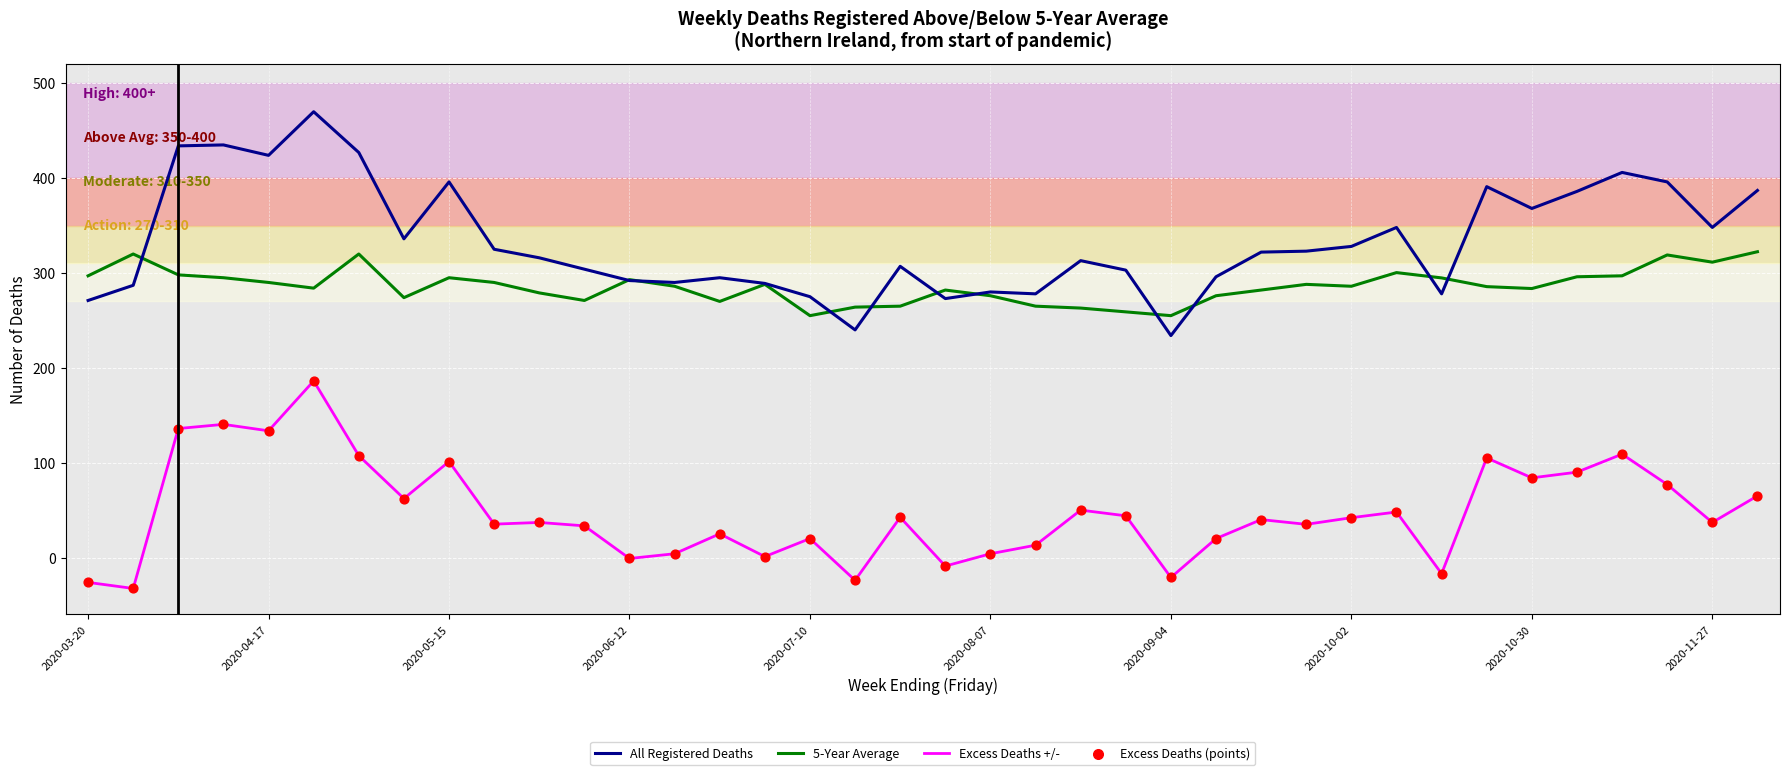

Which series has the largest total across all categories?

All Registered Deaths